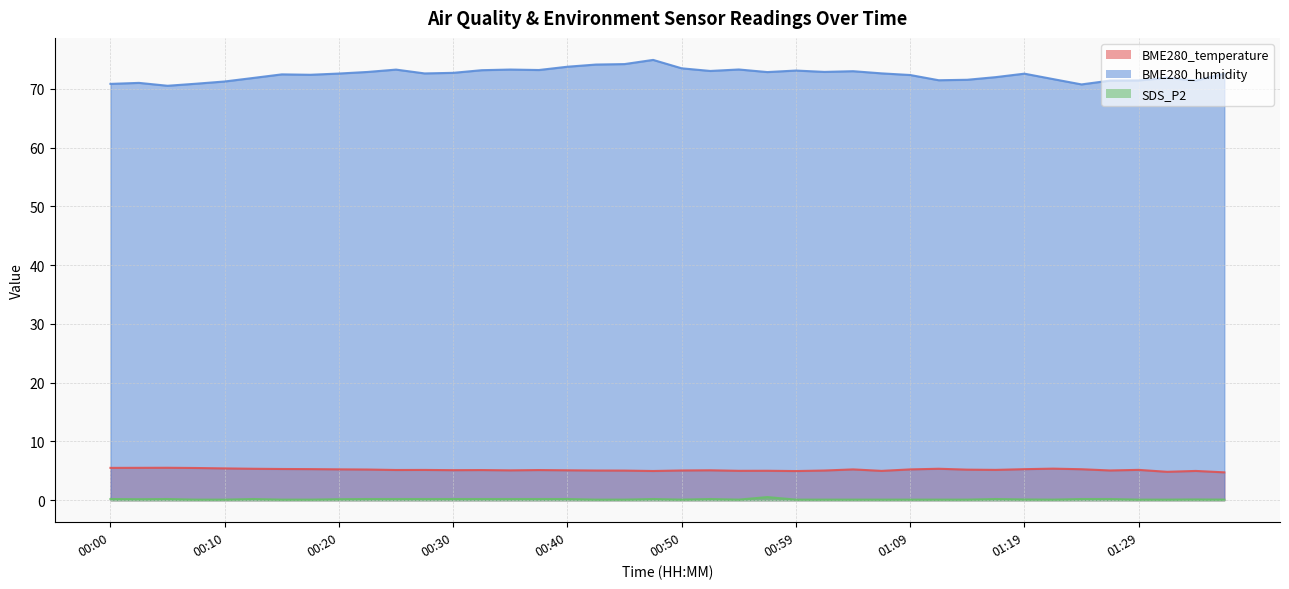

True or false: SDS_P2 and BME280_temperature cross at least once.

False